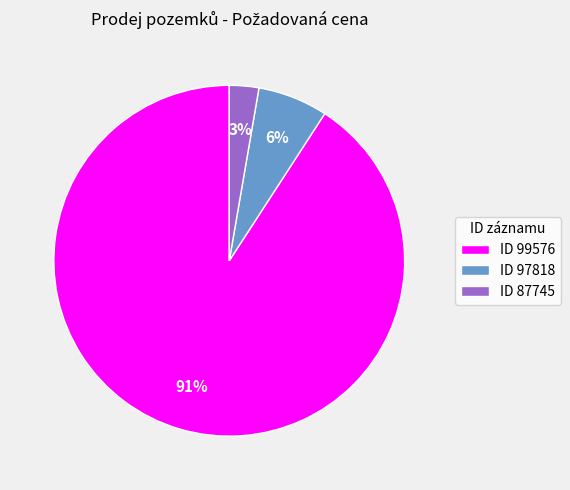

To the nearest percent, what is the average slice percentage?

33%